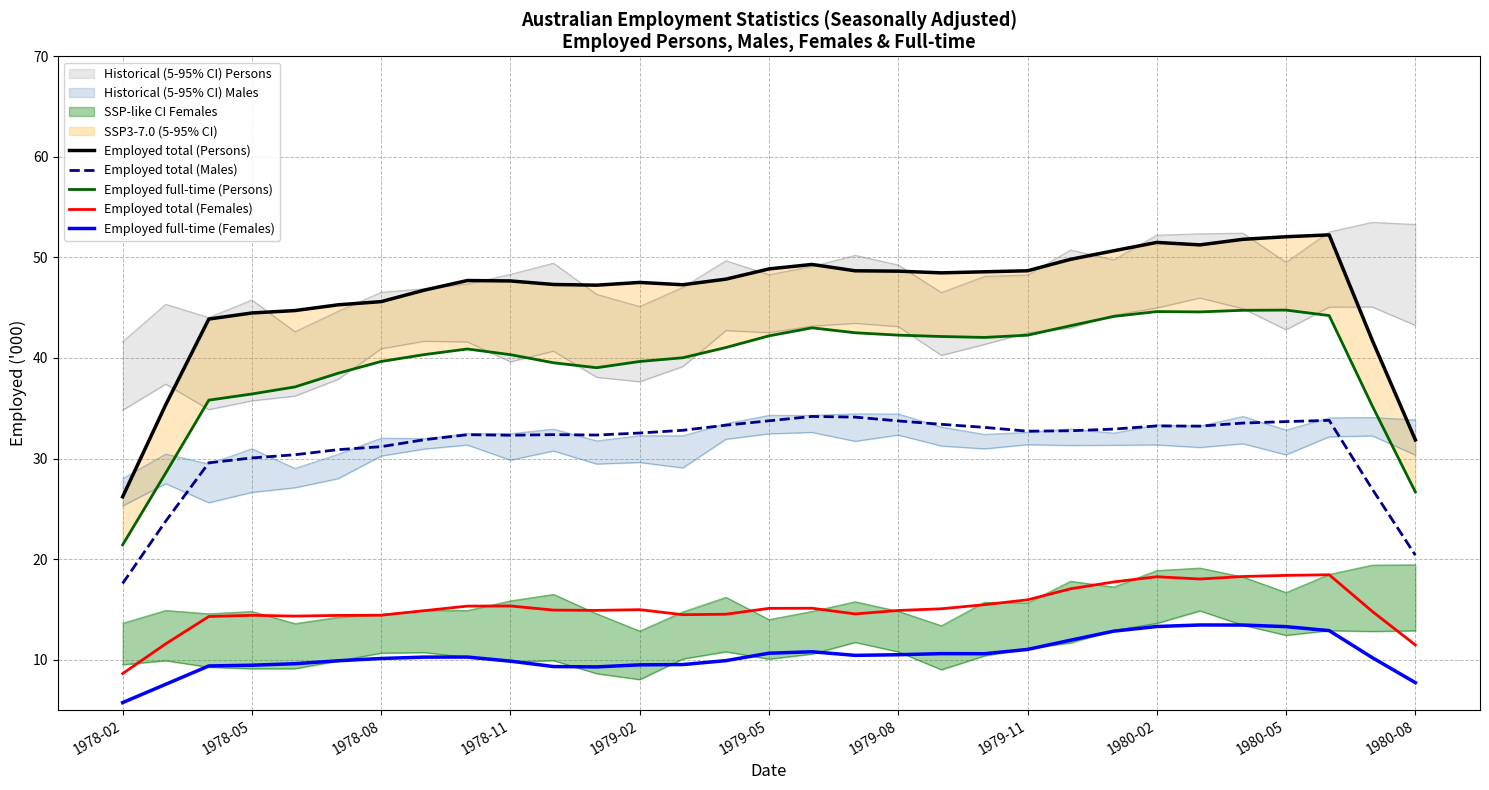

The value of Employed total (Males) at 1978-11 is 14.7. True or false?

False